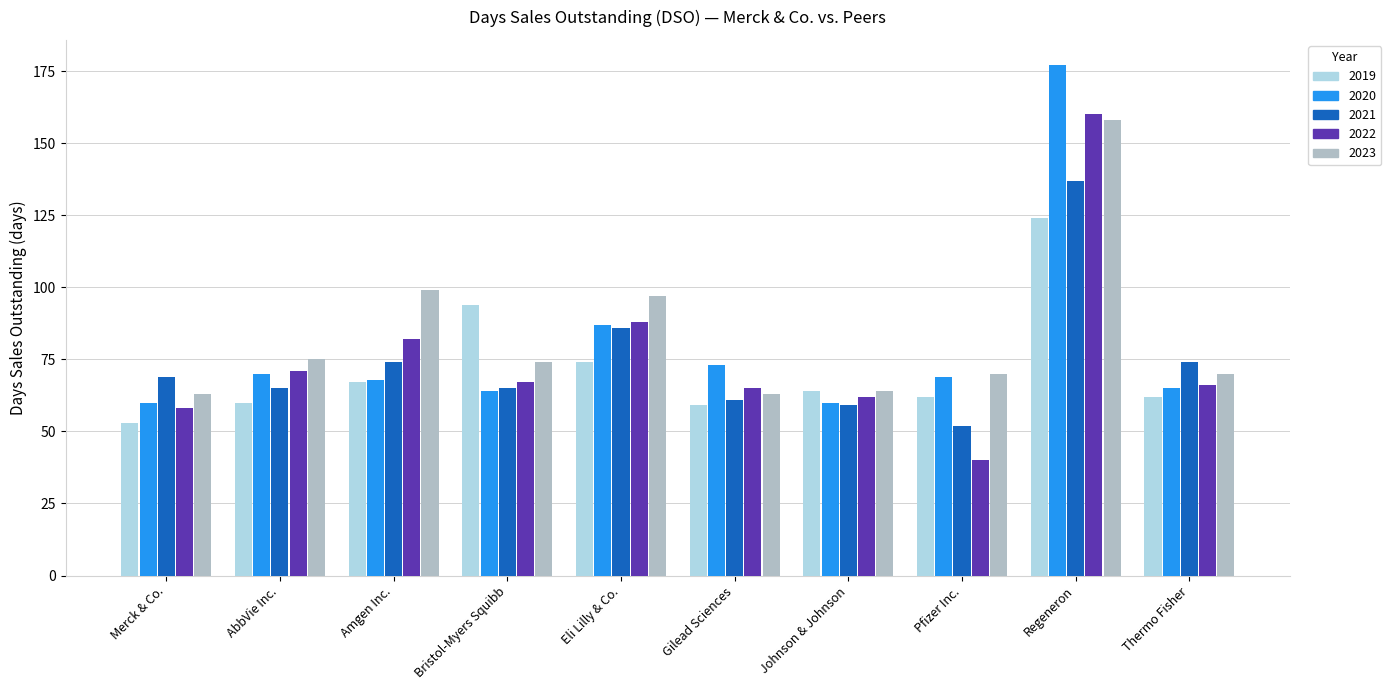

What is the total value across all series at Merck & Co.?

303